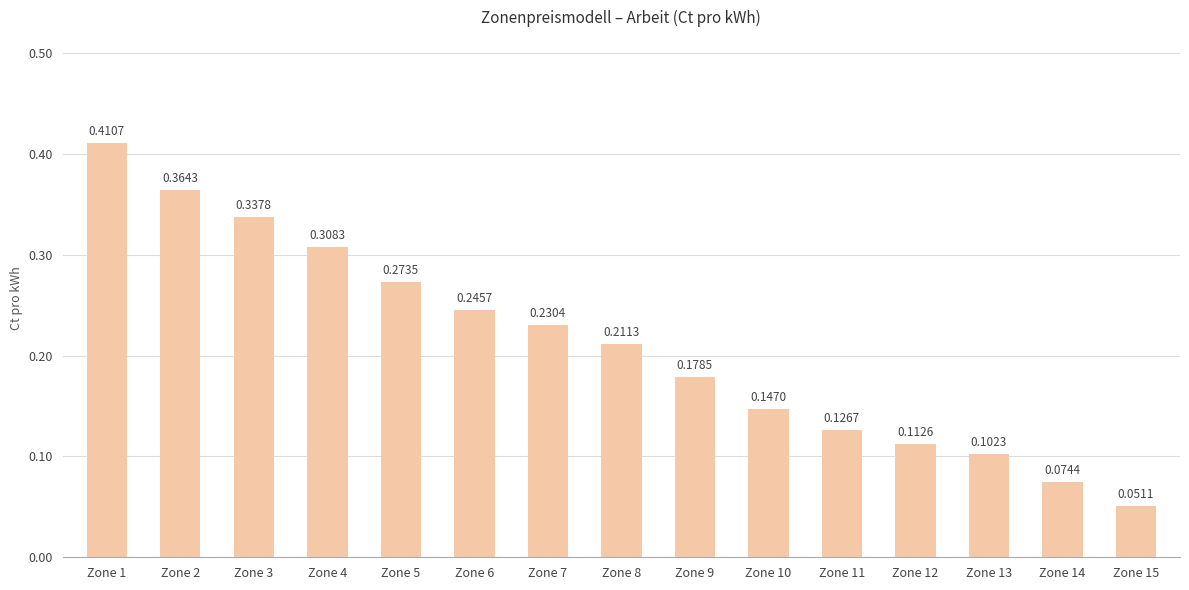

What is the sum of all values?

3.2